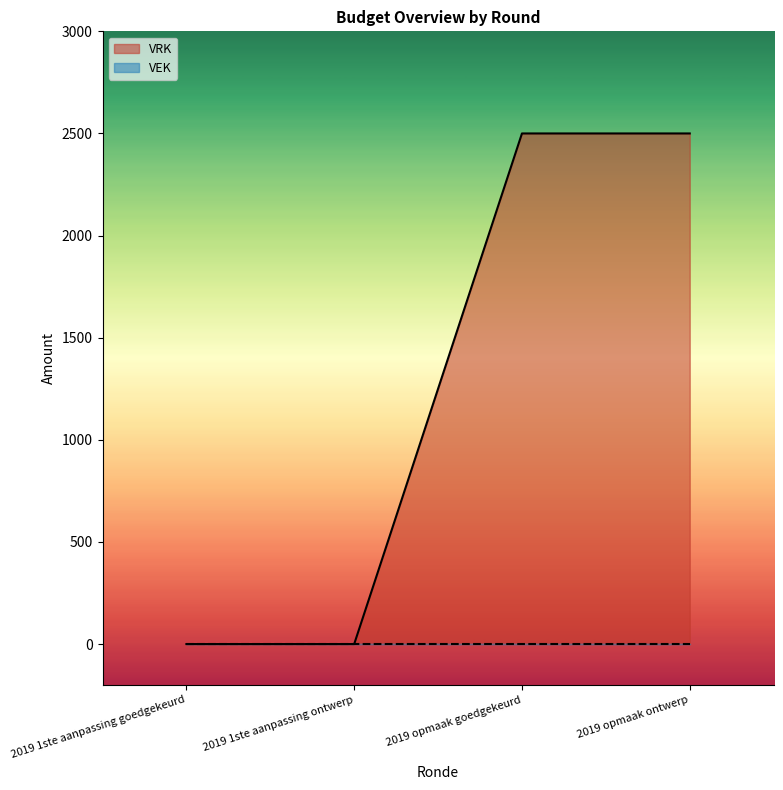

How many values are between 0 and 2500?

4